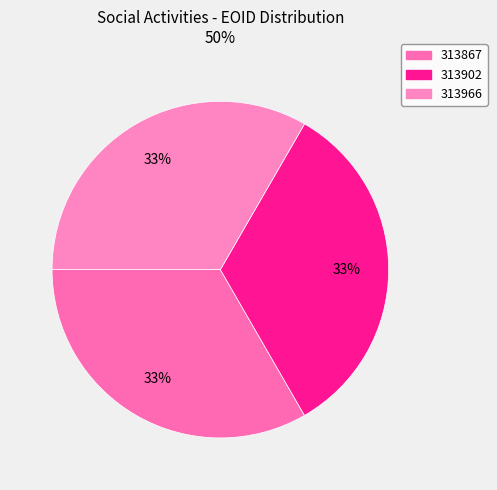

Count the number of slices in the pie.

3